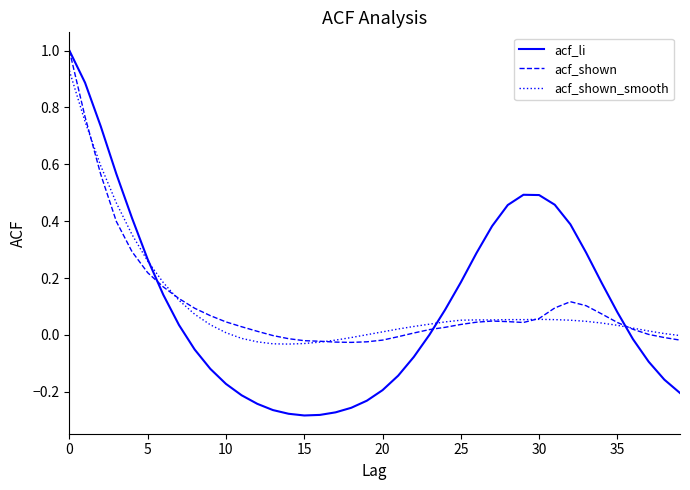

Which series has the largest range (max minus min)?

acf_li